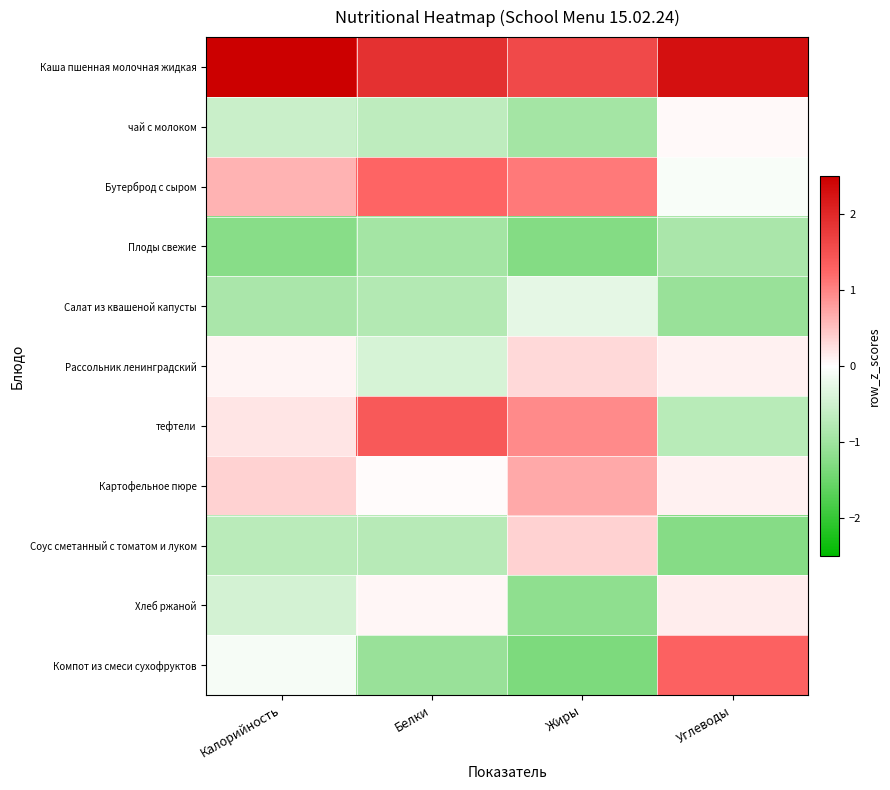

Reading left to right, what are all the values shown in this chart?

Каша пшенная молочная жидкая: Калорийность=2.7	Белки=1.9	Жиры=1.6	Углеводы=2.3
чай с молоком: Калорийность=-0.6	Белки=-0.7	Жиры=-0.9	Углеводы=0.1
Бутерброд с сыром: Калорийность=0.6	Белки=1.3	Жиры=1.1	Углеводы=-0.1
Плоды свежие: Калорийность=-1.2	Белки=-1.0	Жиры=-1.3	Углеводы=-0.9
Салат из квашеной капусты: Калорийность=-0.9	Белки=-0.8	Жиры=-0.3	Углеводы=-1.1
Рассольник ленинградский: Калорийность=0.1	Белки=-0.4	Жиры=0.3	Углеводы=0.1
тефтели: Калорийность=0.2	Белки=1.4	Жиры=0.9	Углеводы=-0.7
Картофельное пюре: Калорийность=0.4	Белки=0.0	Жиры=0.7	Углеводы=0.1
Соус сметанный с томатом и луком: Калорийность=-0.7	Белки=-0.7	Жиры=0.4	Углеводы=-1.3
Хлеб ржаной: Калорийность=-0.5	Белки=0.1	Жиры=-1.2	Углеводы=0.1
Компот из смеси сухофруктов: Калорийность=-0.1	Белки=-1.1	Жиры=-1.3	Углеводы=1.3